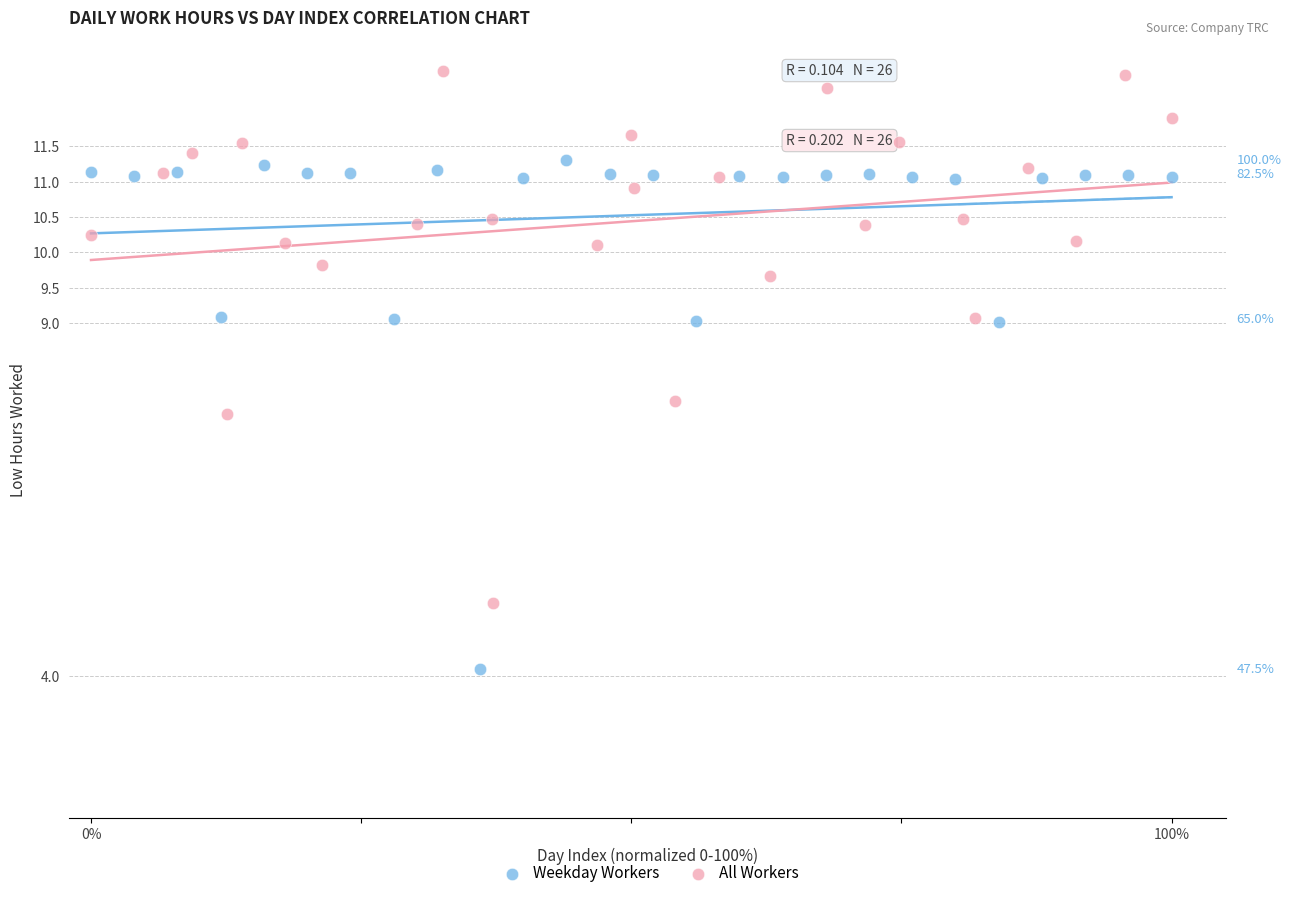

Which series reaches the maximum Y coordinate?

All Workers